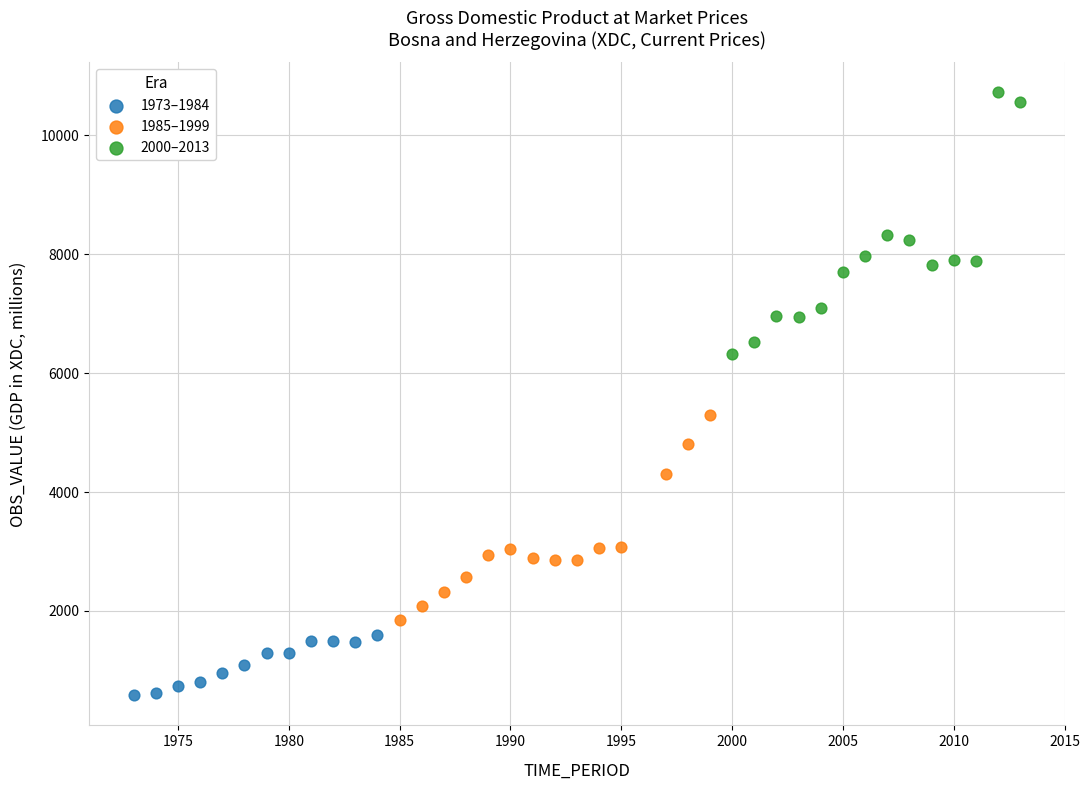

Which series has the largest Y range (max minus min)?

2000–2013